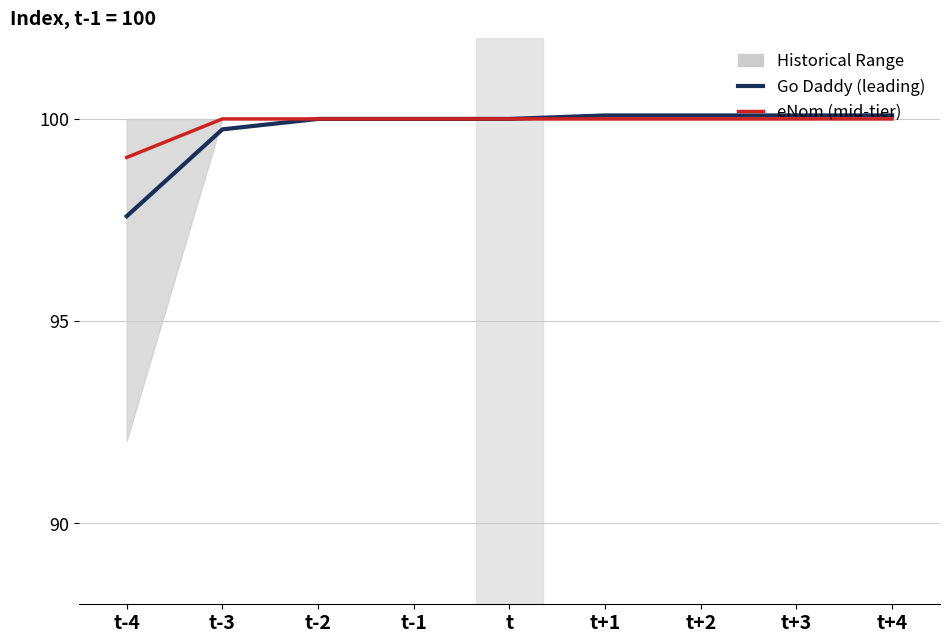

At which category is the sum across all series the highest?

t+1